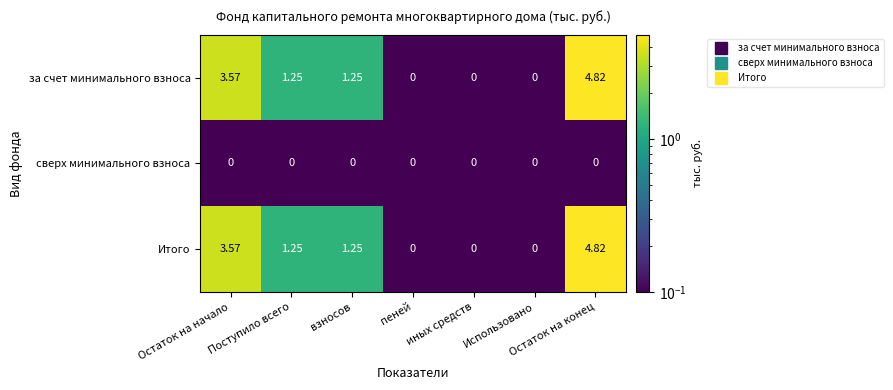

At which label does за счет минимального взноса first exceed 1?

Остаток на начало